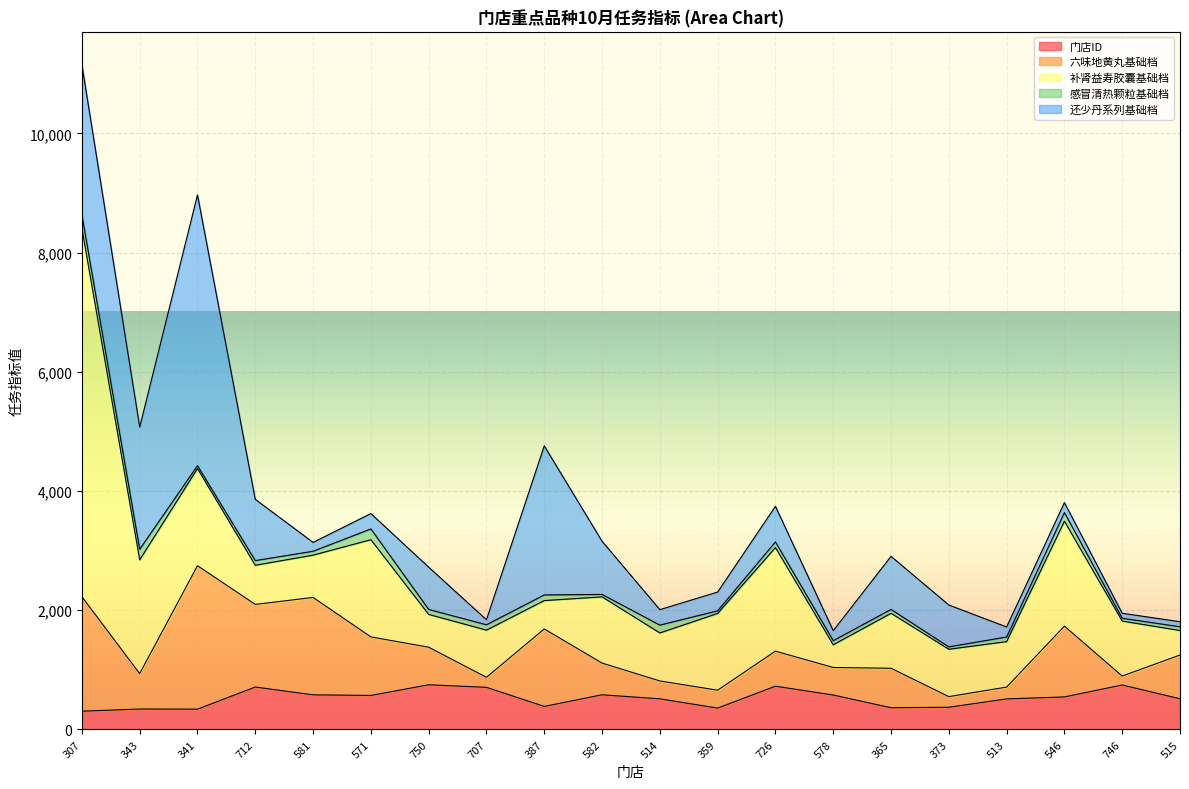

True or false: 还少丹系列基础档 has more than 1 interior local peaks.

True